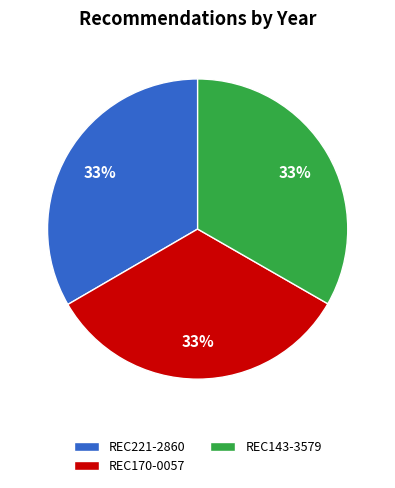

What is the ratio of the value at REC221-2860 to the value at REC170-0057?

1.0